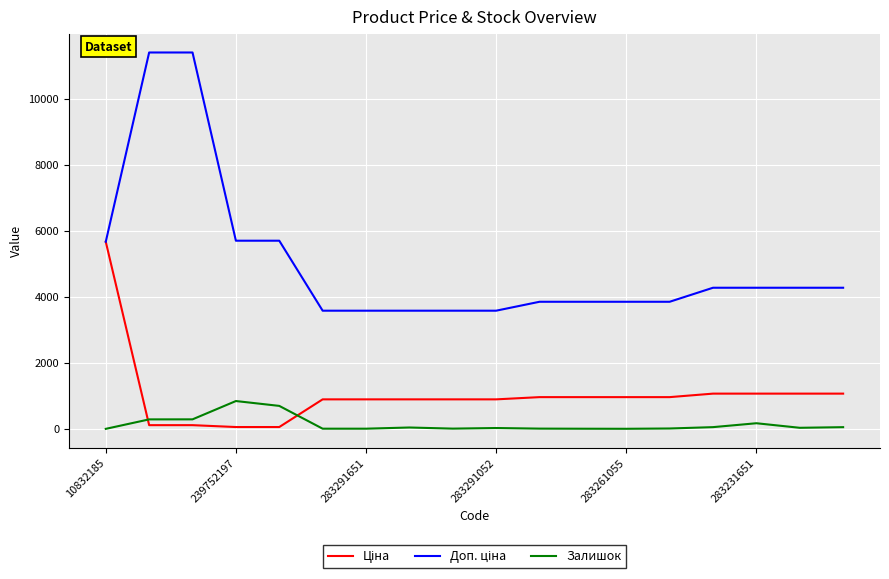

What is the maximum value shown in the chart?

11410.0